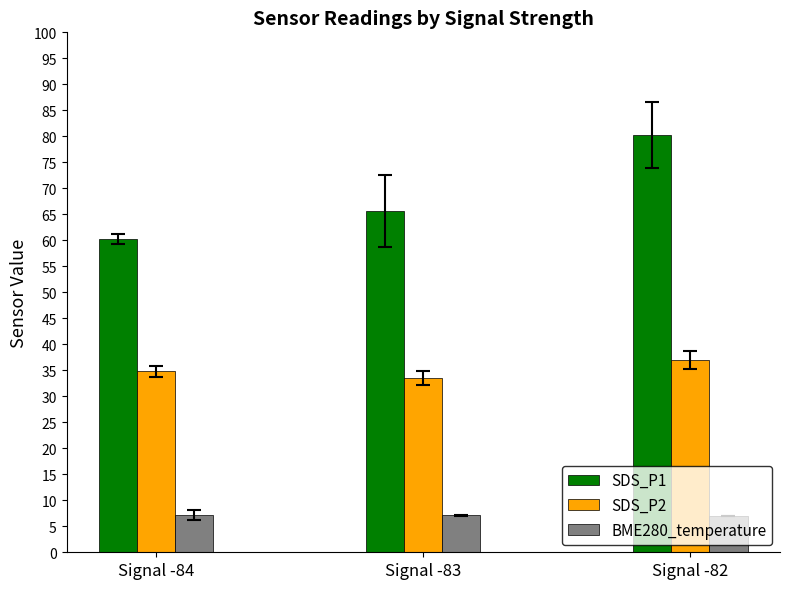

Which series has the widest spread of values?

SDS_P1